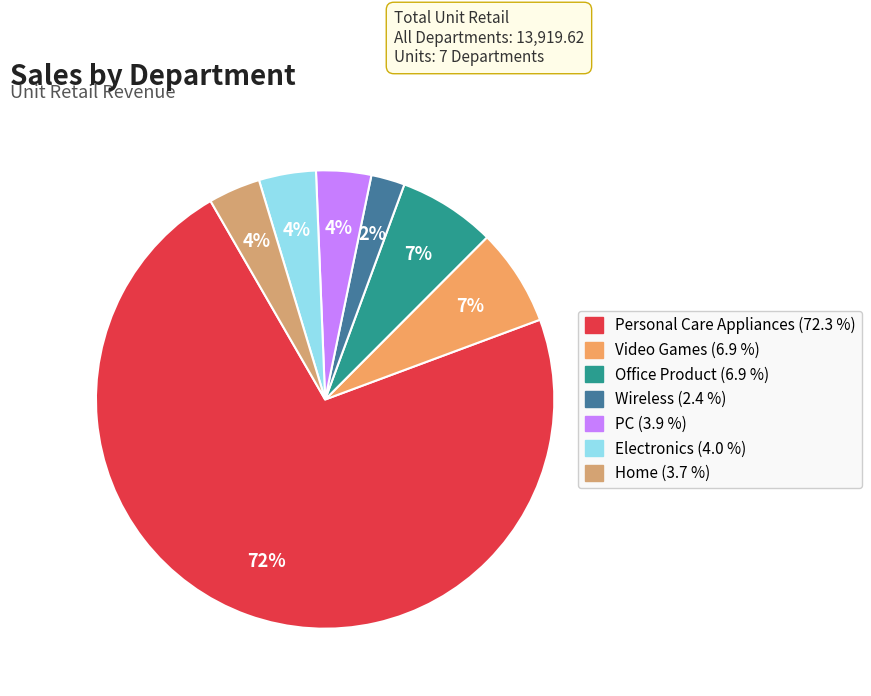

How many segments does this pie chart have?

7